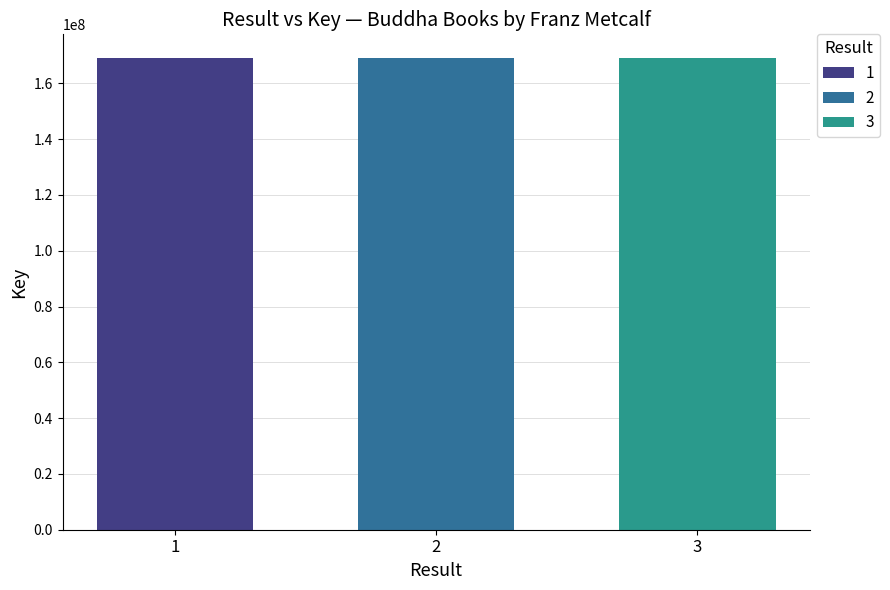

What is the spread (max minus min) of values at 2?

27840